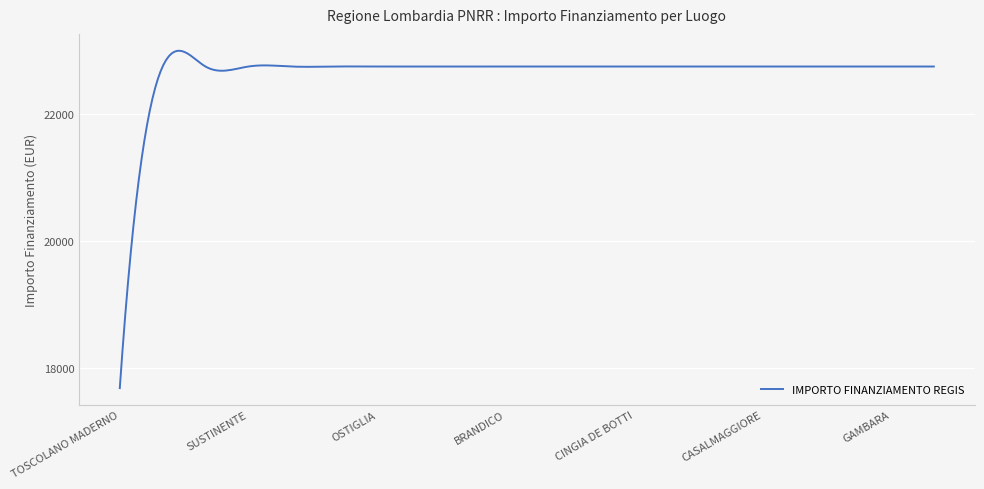

What is the maximum value shown in the chart?

22998.8